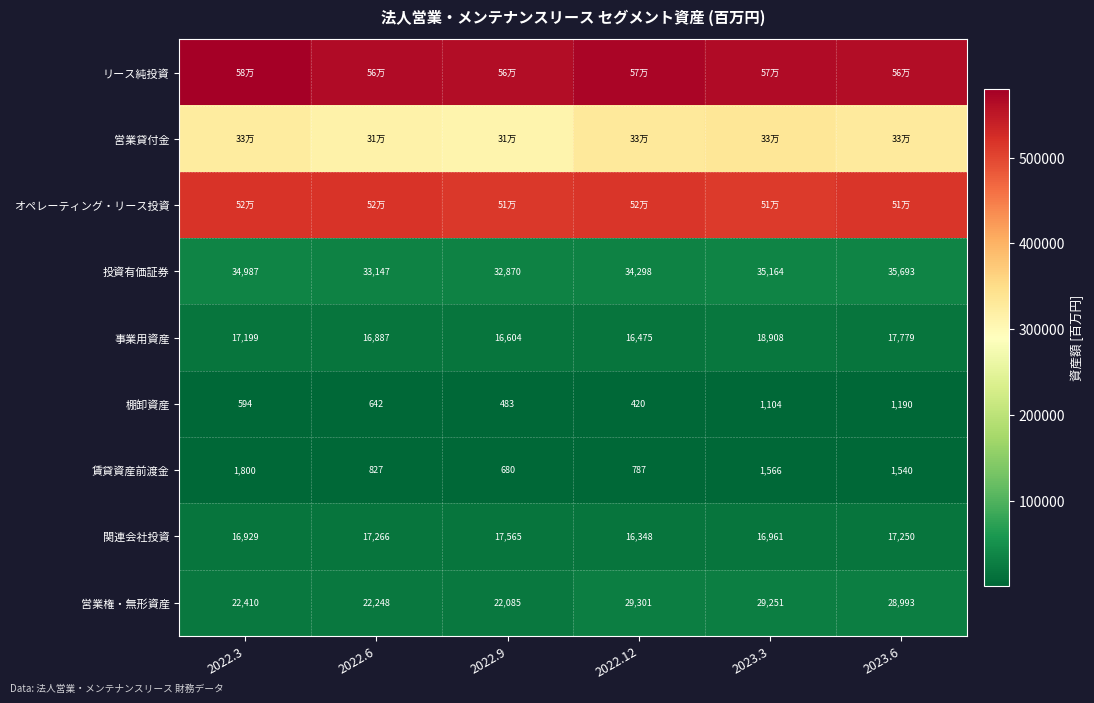

At which label does 投資有価証券 reach its minimum?

2022.9